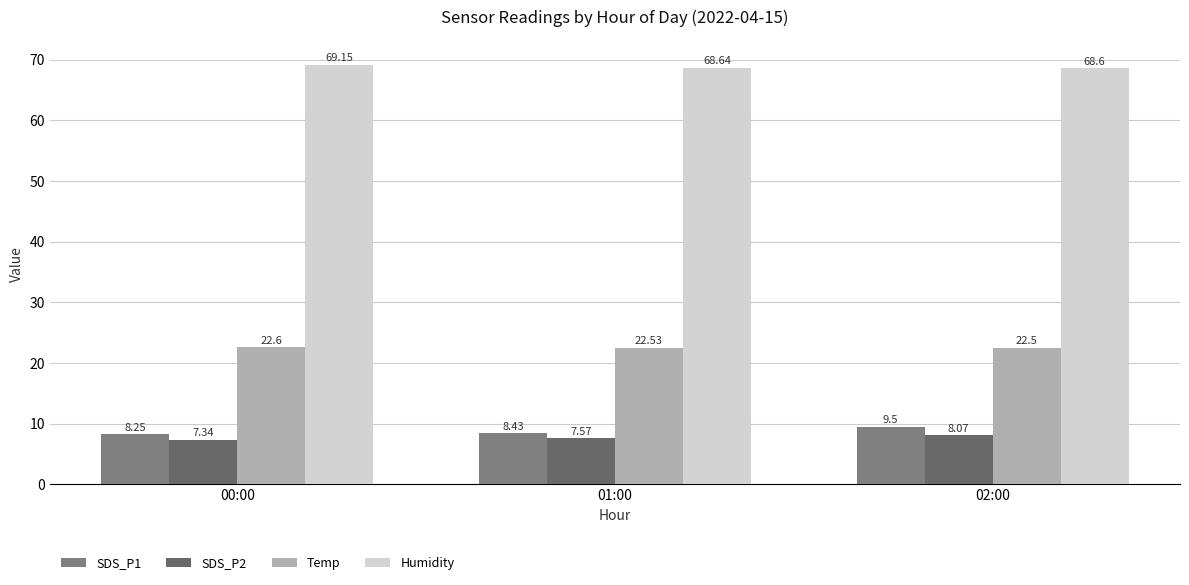

At which label does SDS_P1 reach its peak?

02:00